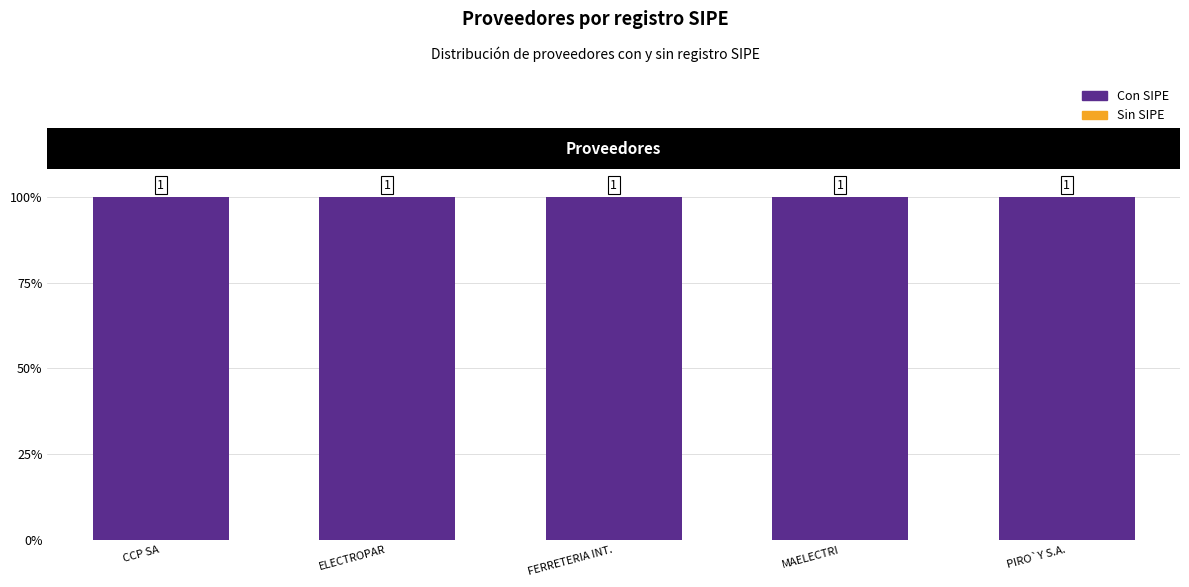

How many groups of bars are there?

5